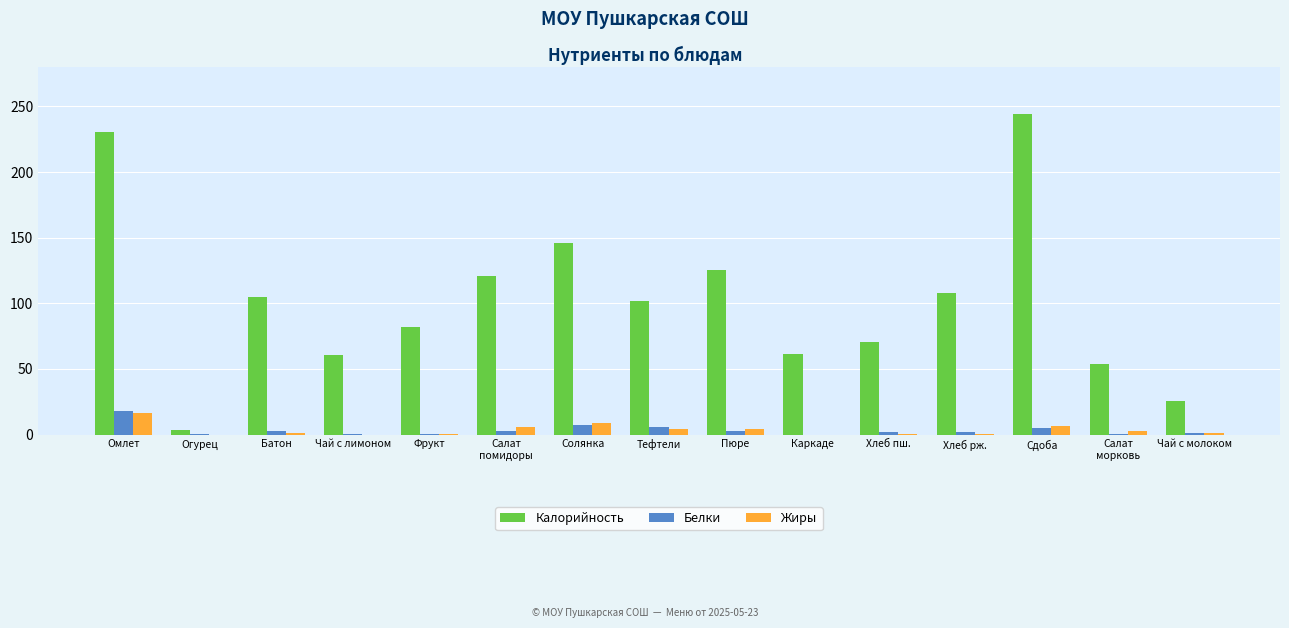

The value of Белки at Батон is 3.0. True or false?

True